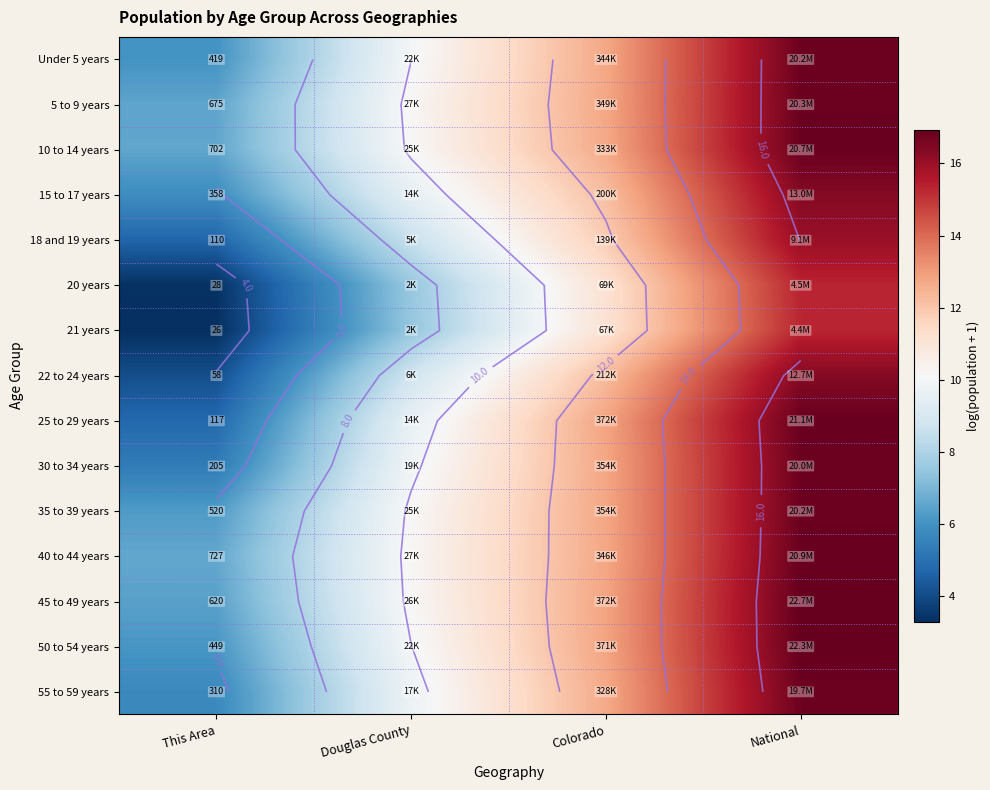

What is the difference between the maximum and minimum values in the 55 to 59 years series?

11.1